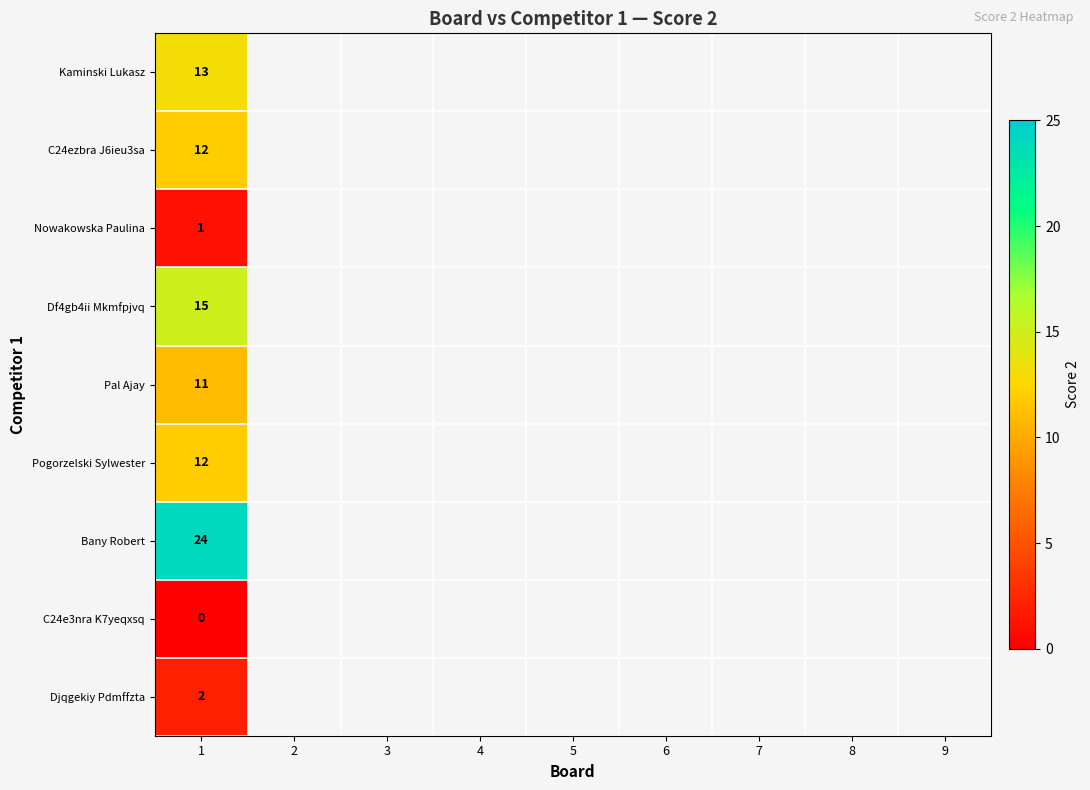

Rank the series by their maximum value, from highest to lowest.

Bany Robert, Df4gb4ii Mkmfpjvq, Kaminski Lukasz, C24ezbra J6ieu3sa, Pogorzelski Sylwester, Pal Ajay, Djqgekiy Pdmffzta, Nowakowska Paulina, C24e3nra K7yeqxsq